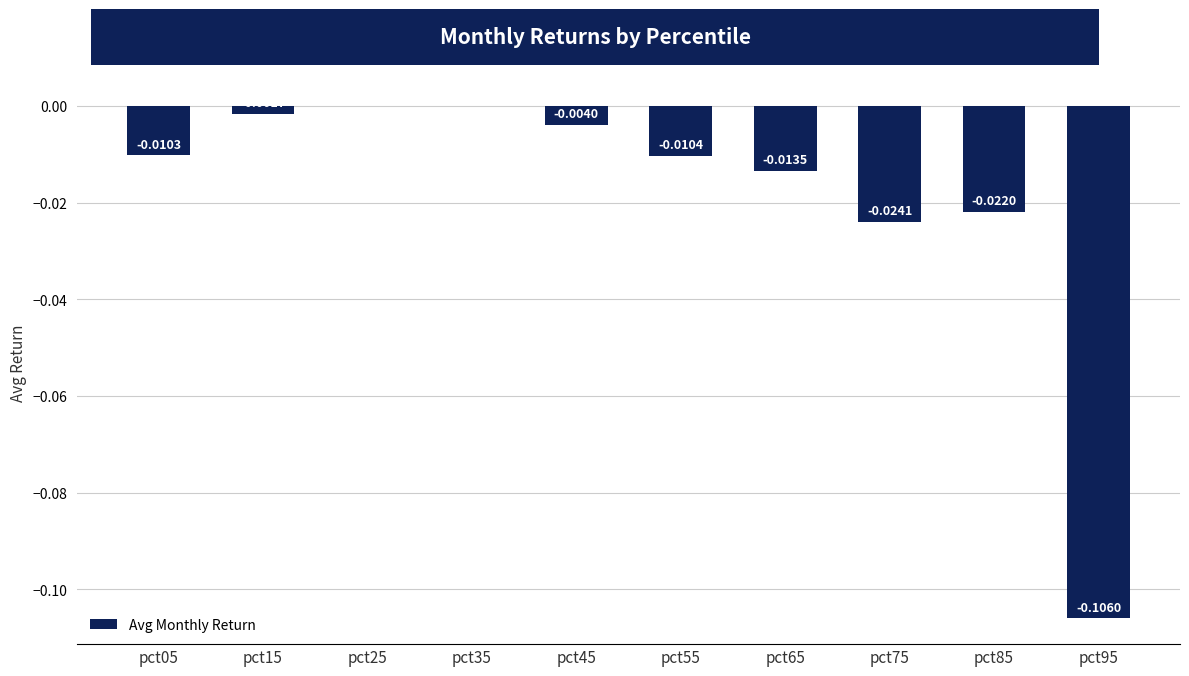

Which has a higher value, pct05 or pct95?

pct05